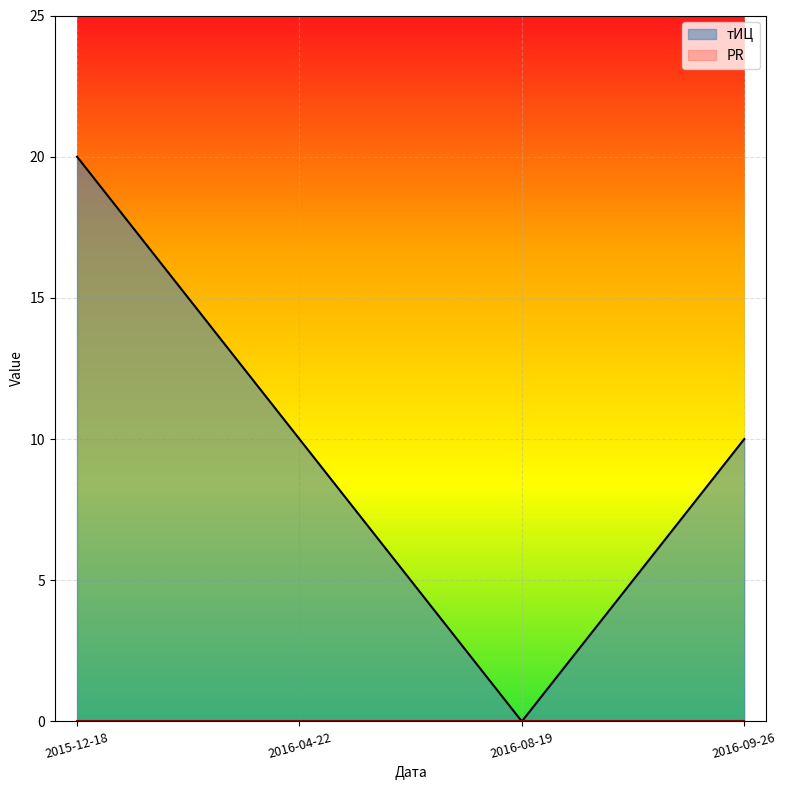

Count the values in the range 10 to 20.

3